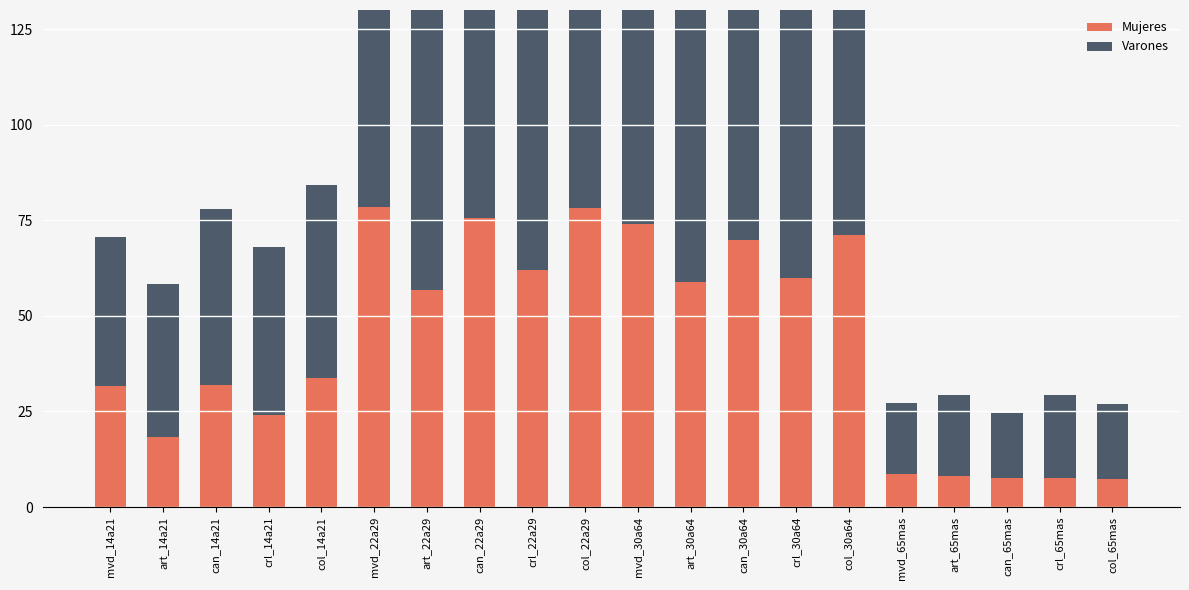

Rank the series at can_30a64 from lowest to highest value.

Mujeres, Varones